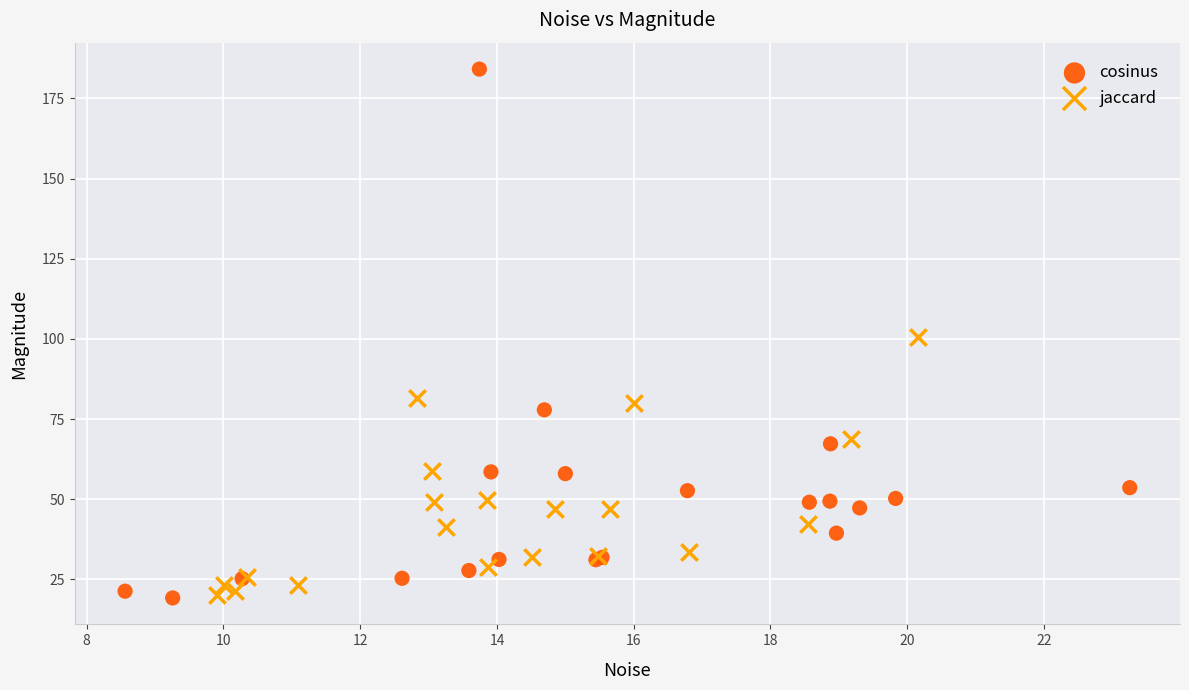

Which series reaches the maximum Y coordinate?

cosinus